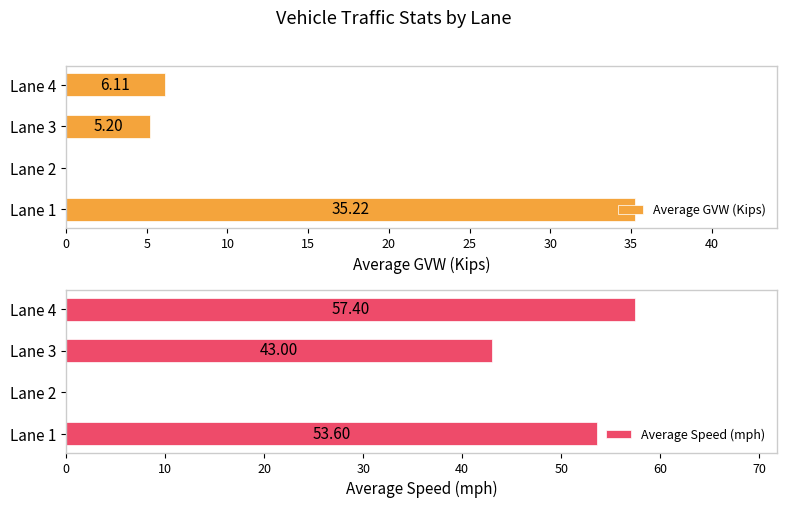

Does the chart contain stacked bars?

No